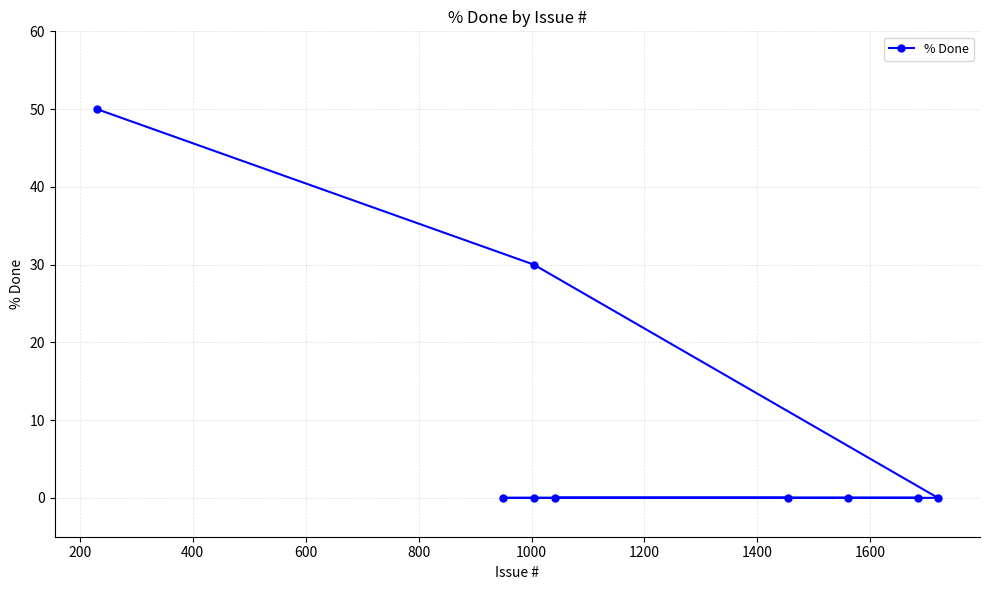

How many positive values are there?

2